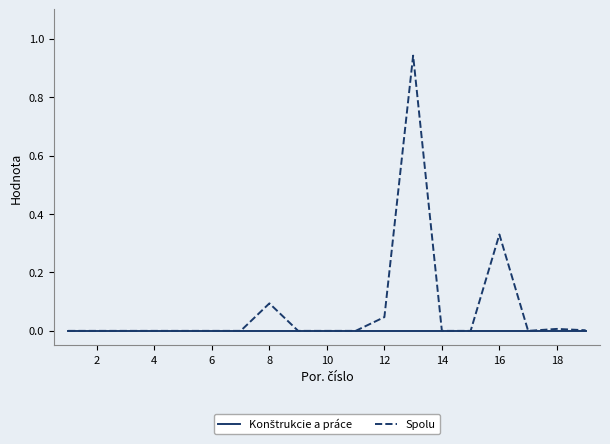

Which series has the largest total across all categories?

Spolu